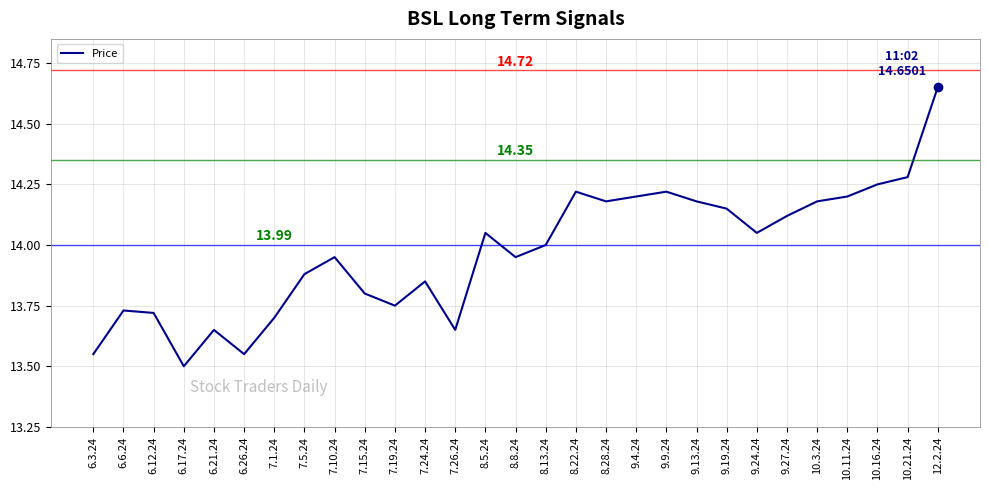

What is the ratio of the value at 7.5.24 to the value at 10.21.24?

1.0